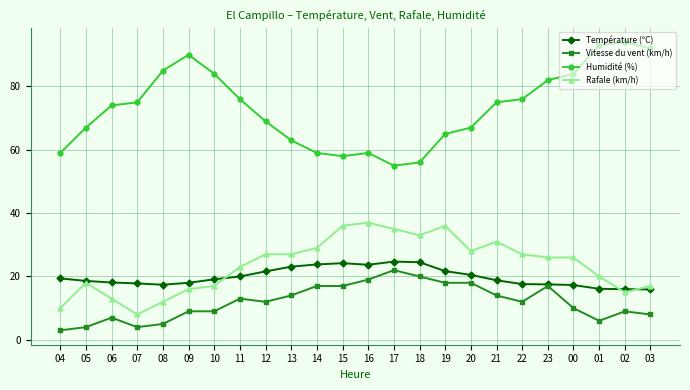

Which series has the largest total across all categories?

Humidité (%)